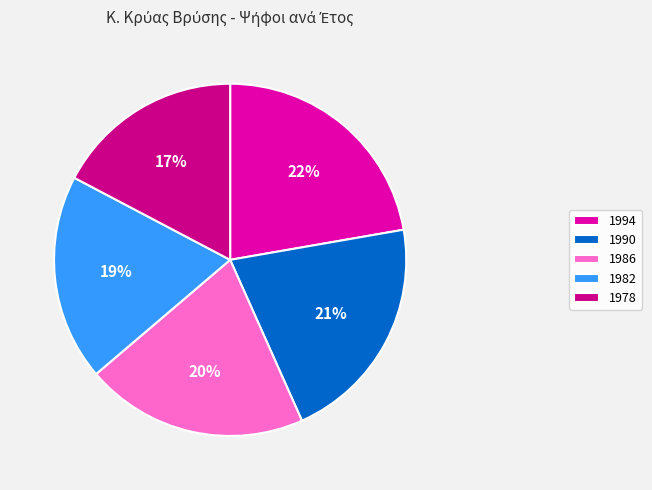

Between 1986 and 1994, which is larger?

1994